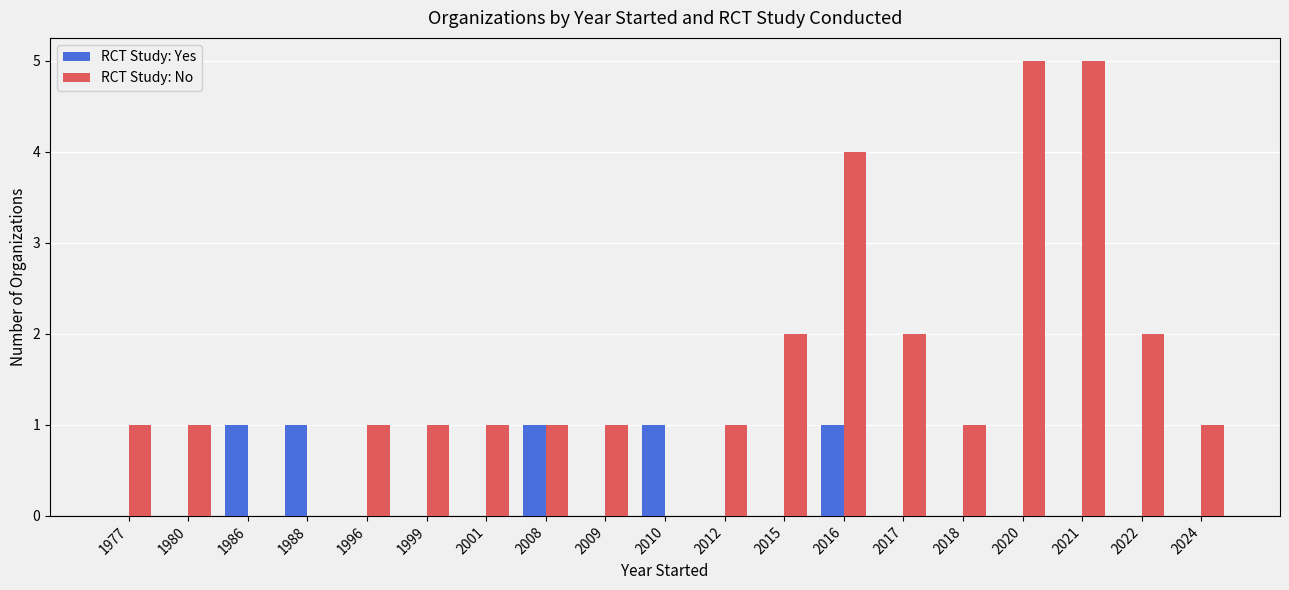

What is the sum of all RCT Study: No values?

30